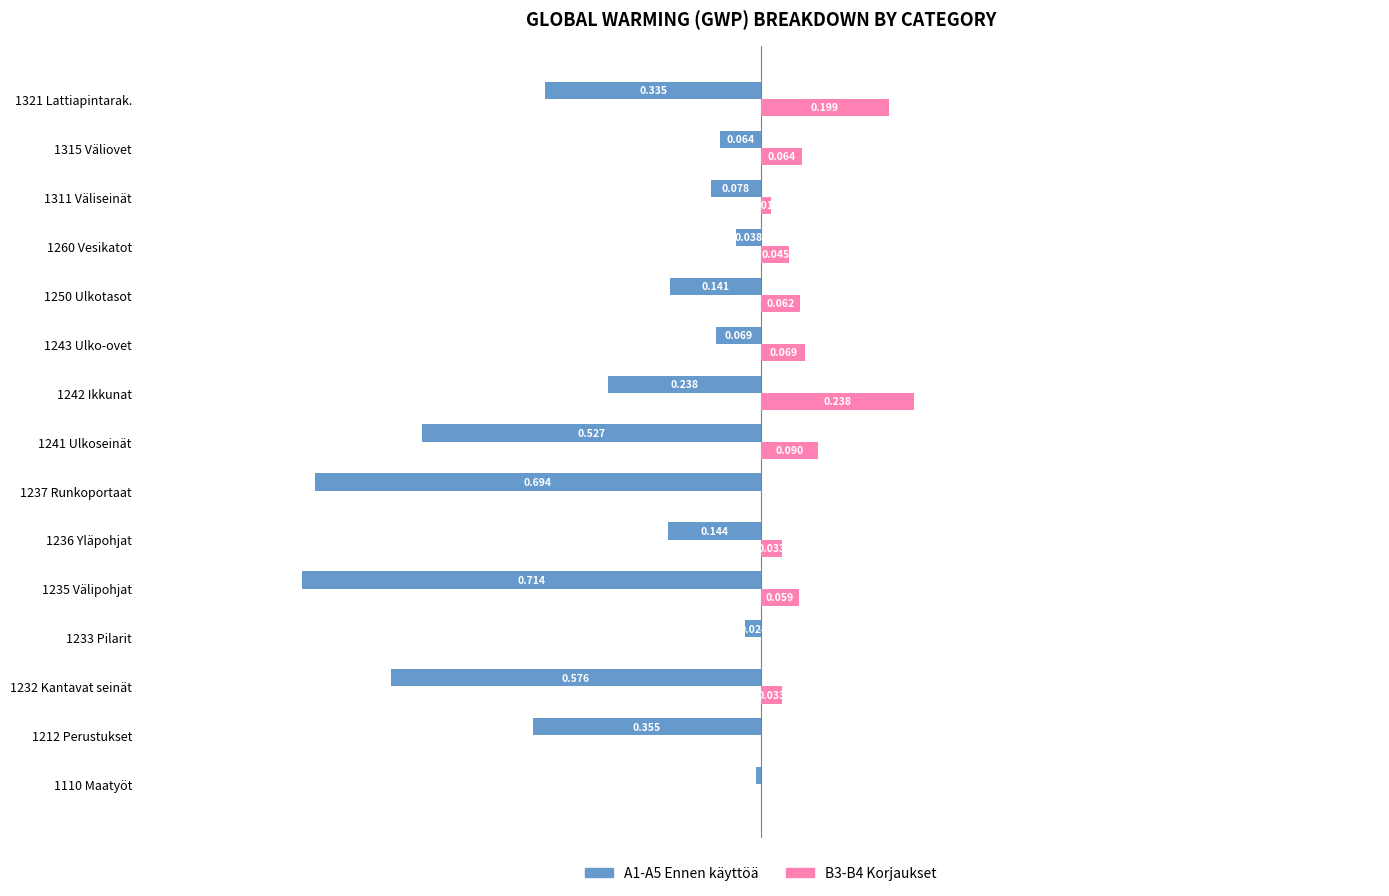

Is the value of A1-A5 Ennen käyttöä at 1260 Vesikatot greater than the value of B3-B4 Korjaukset at 1110 Maatyöt?

No